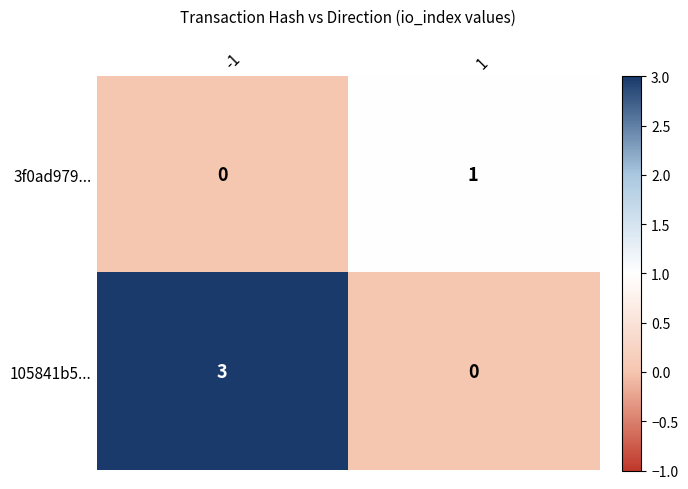

Reading left to right, transcribe all the data shown in this chart.

3f0ad979...: -1=0	1=1
105841b5...: -1=3	1=0